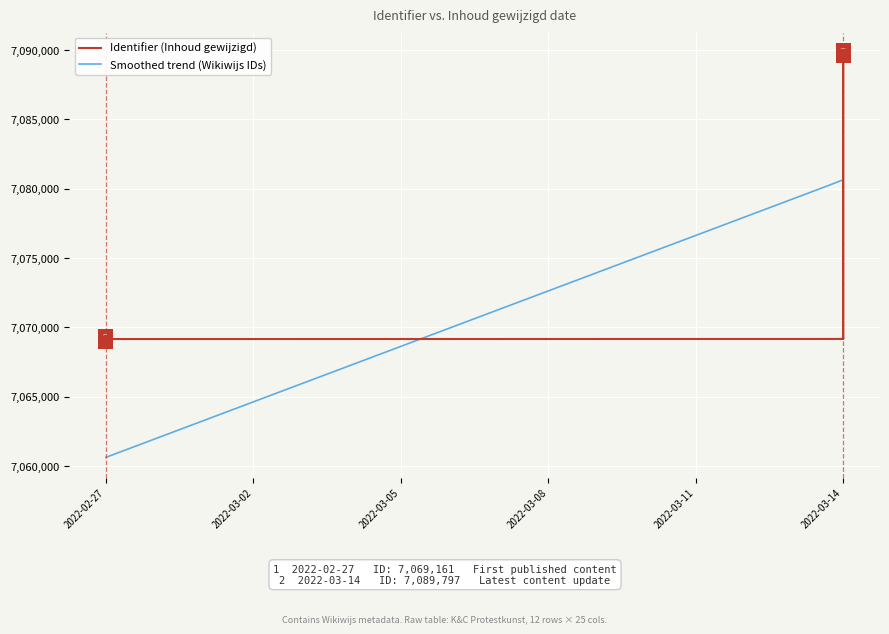

Between 2022-03-14 and 2022-03-14, which is larger?

2022-03-14